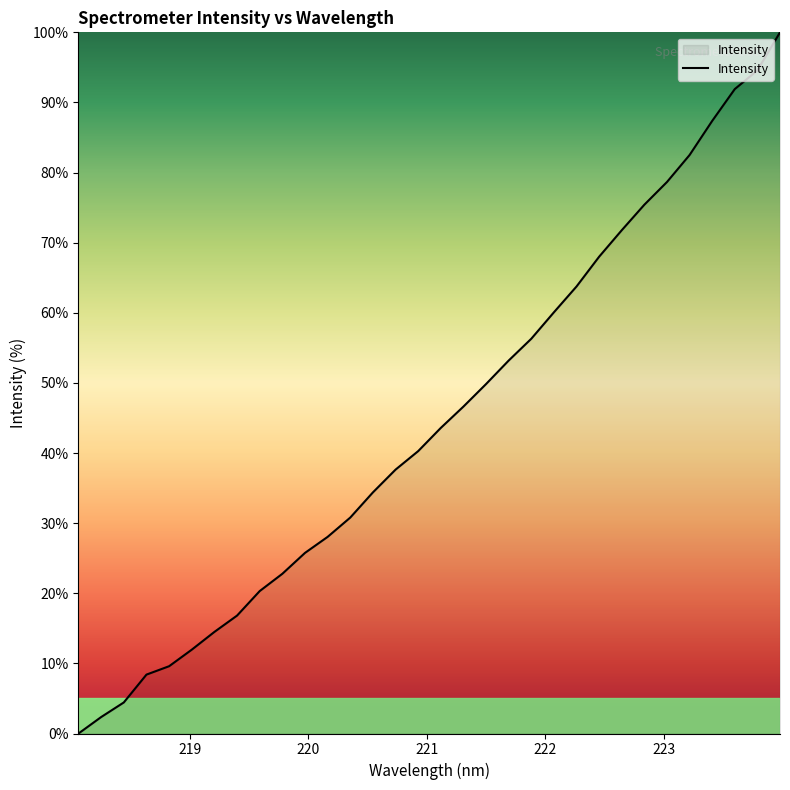

What is the greatest value displayed?

100.0